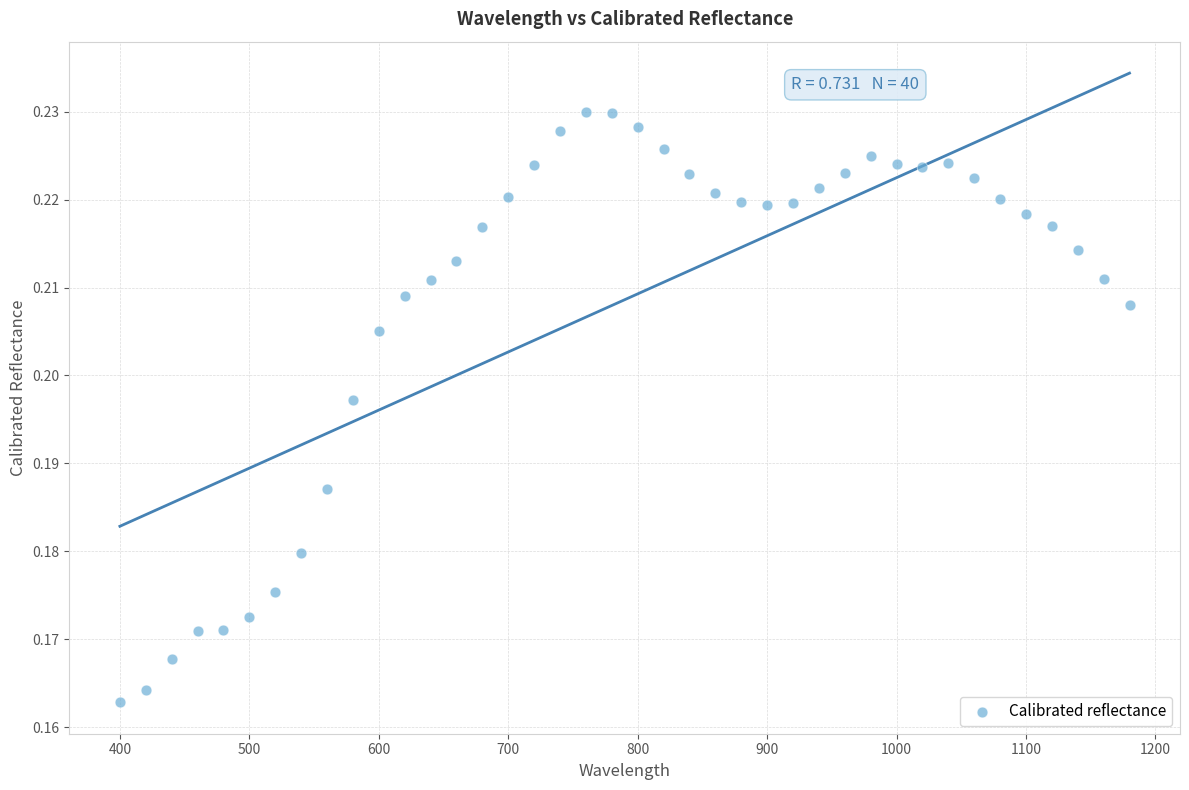

What is the range of X values (max minus min)?

780.0